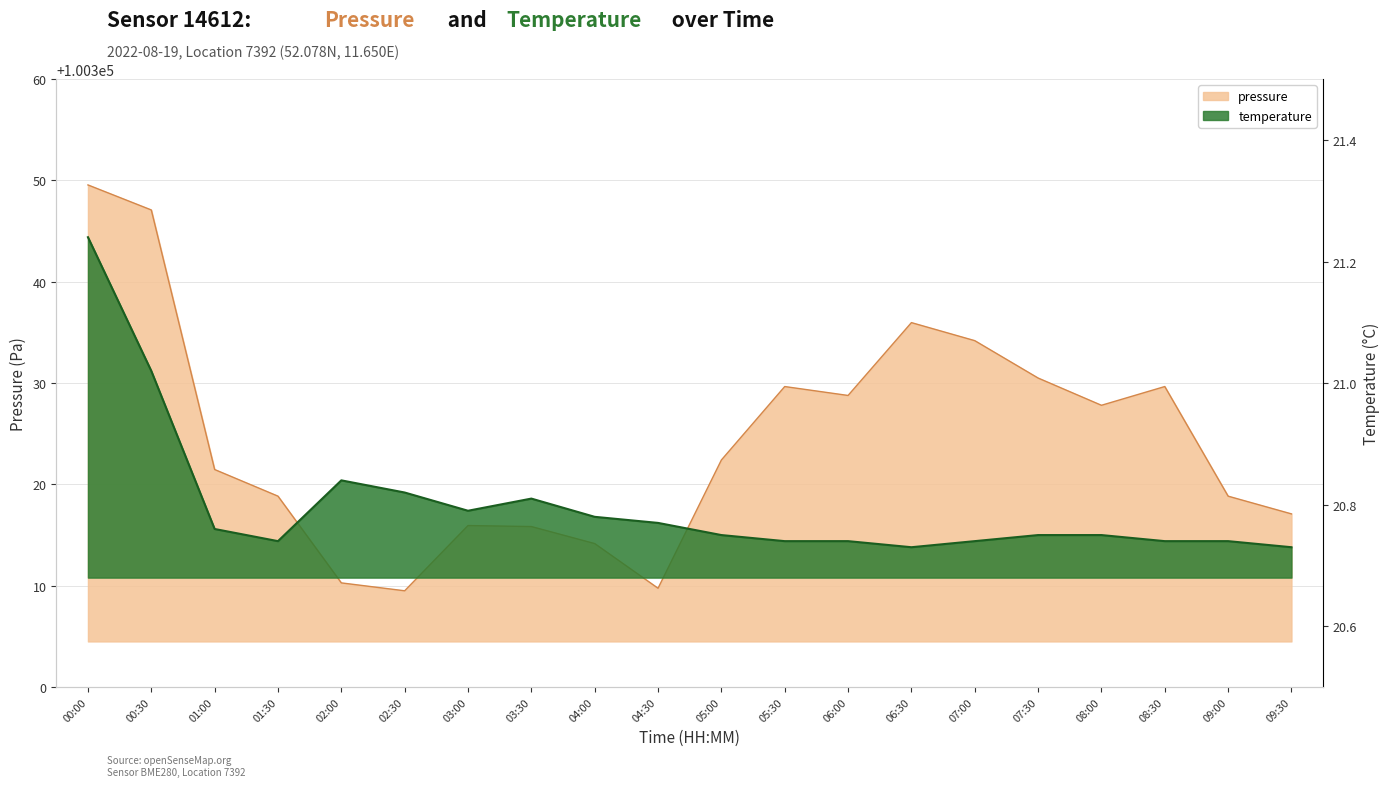

The value of pressure at 03:00 is 135786.8. True or false?

False